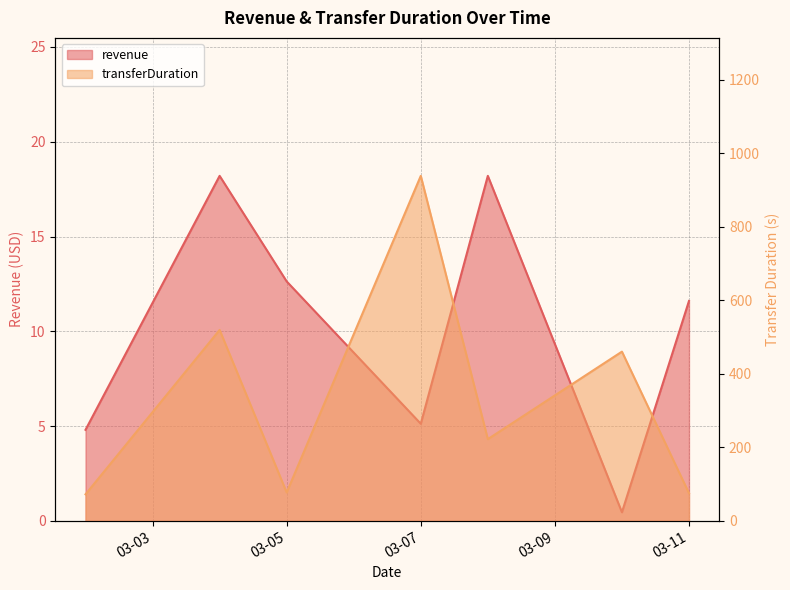

What are all the series names shown in the legend?

revenue, transferDuration